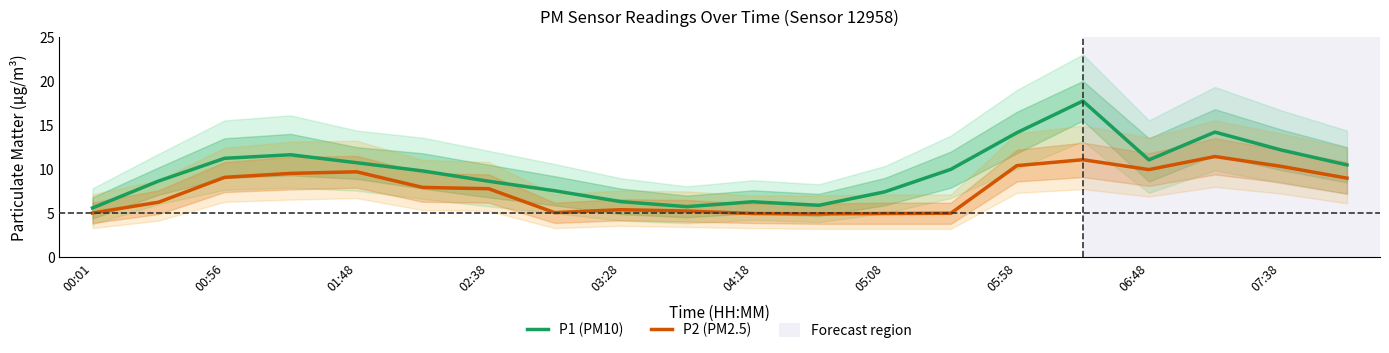

Is it true that P2 (PM2.5) equals 13.6 at 05:58?

False